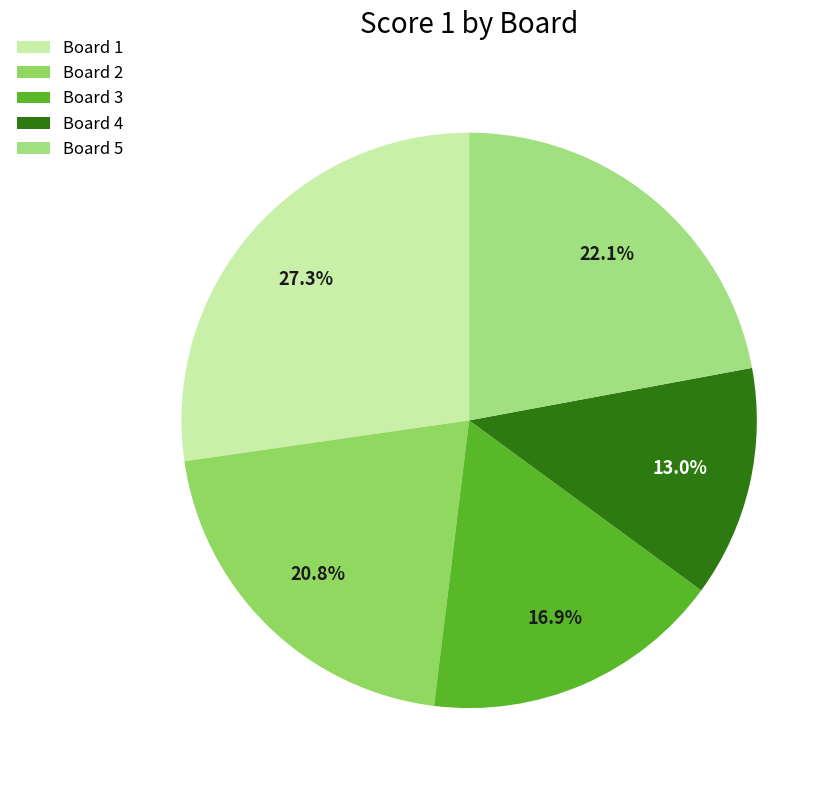

Which category has the biggest portion of the pie?

Board 1